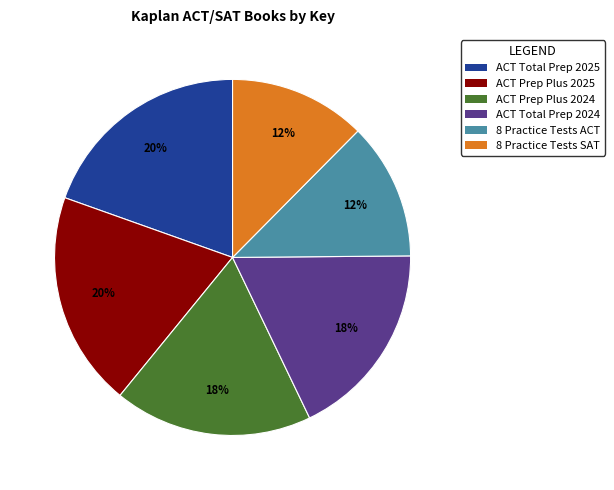

True or false: 8 Practice Tests ACT accounts for 12% of the total.

True